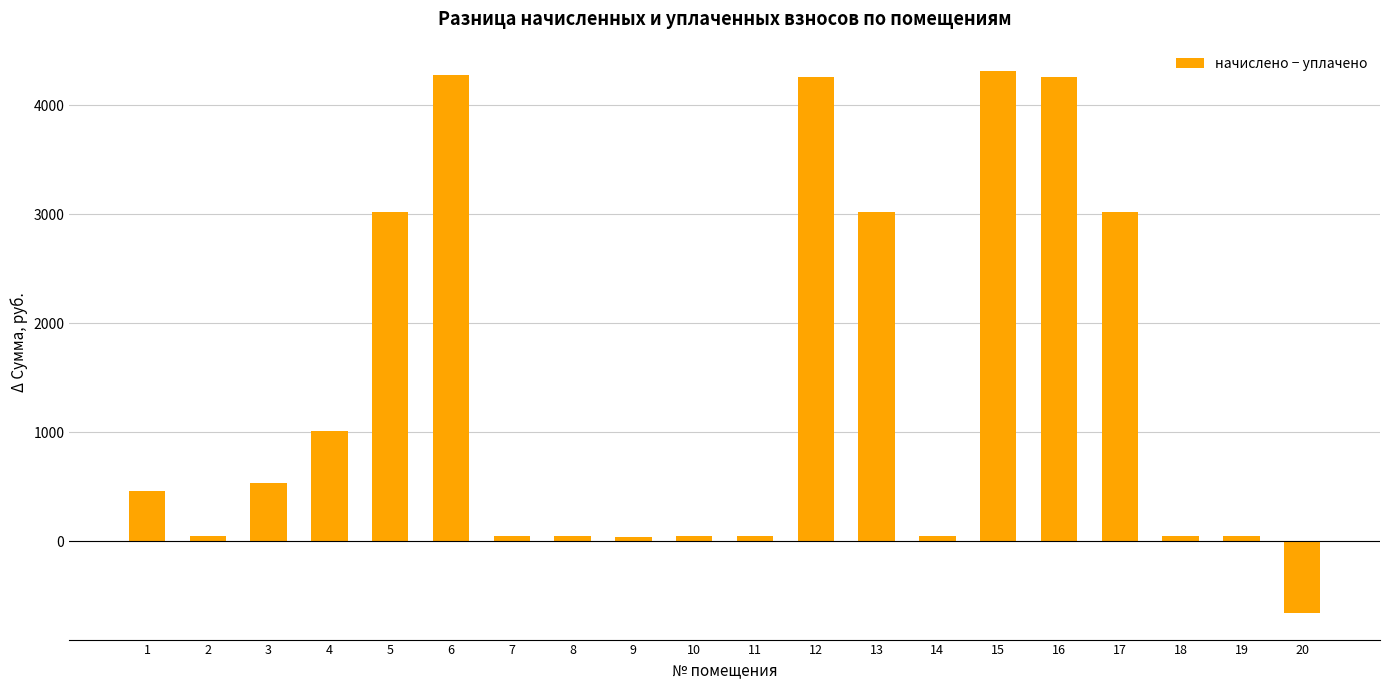

Is it true that the value at 17 is 3017.6?

True